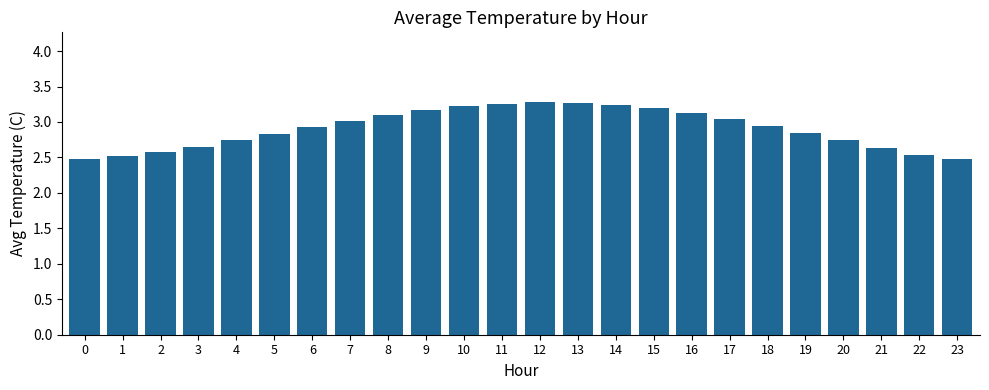

What is the greatest value displayed?

3.3